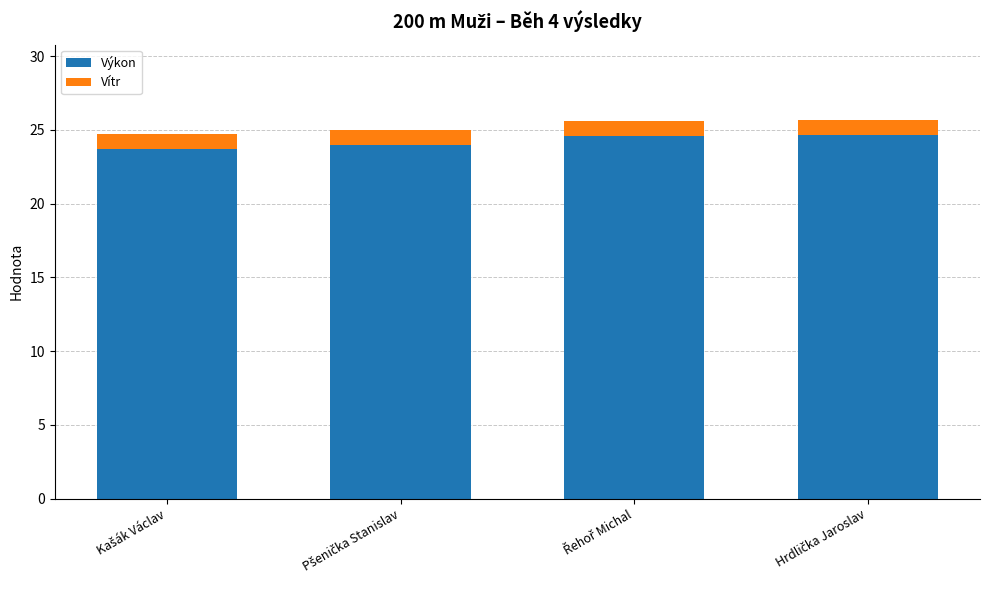

What is the difference between the maximum and minimum values in the Výkon series?

0.9